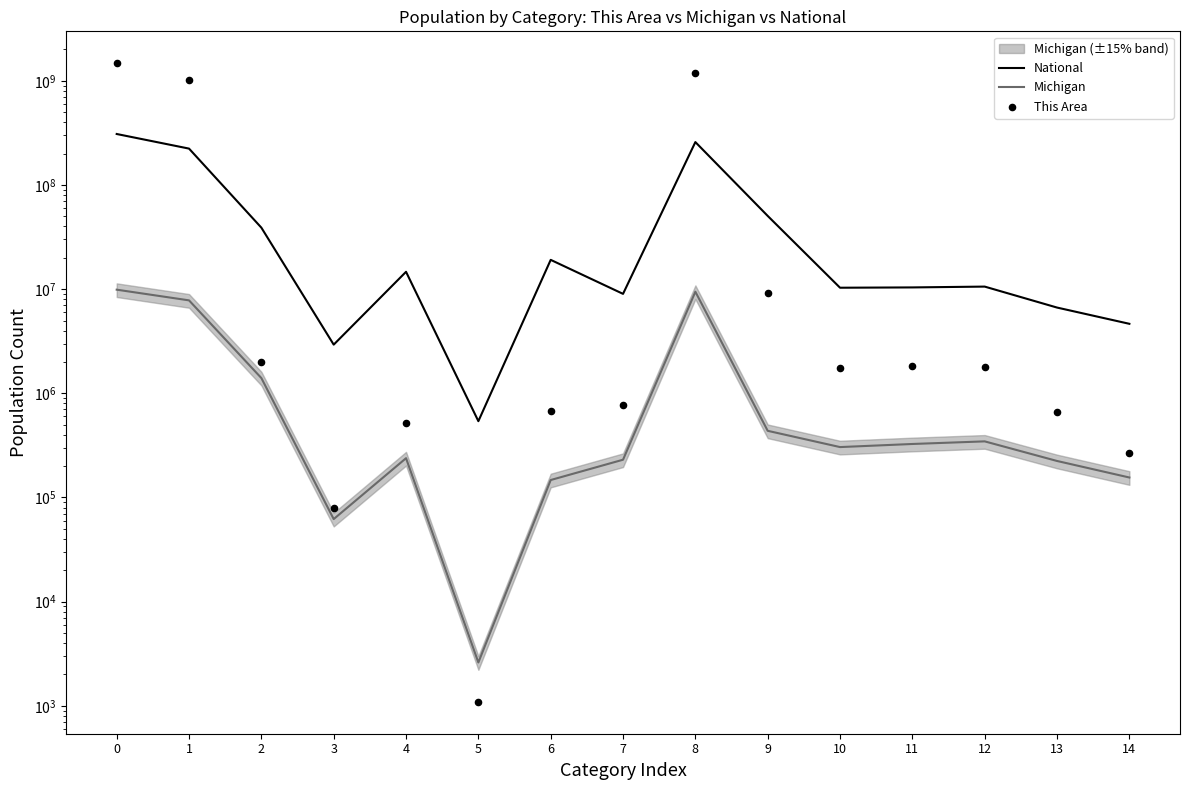

Which series reaches the maximum Y coordinate?

This Area